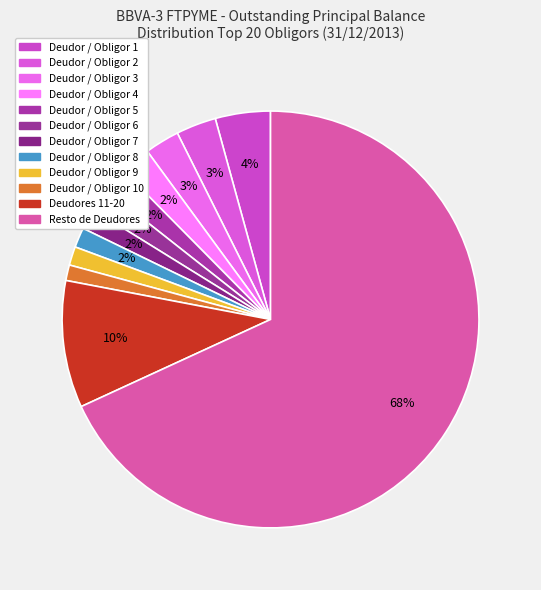

What is the majority slice?

Resto de Deudores